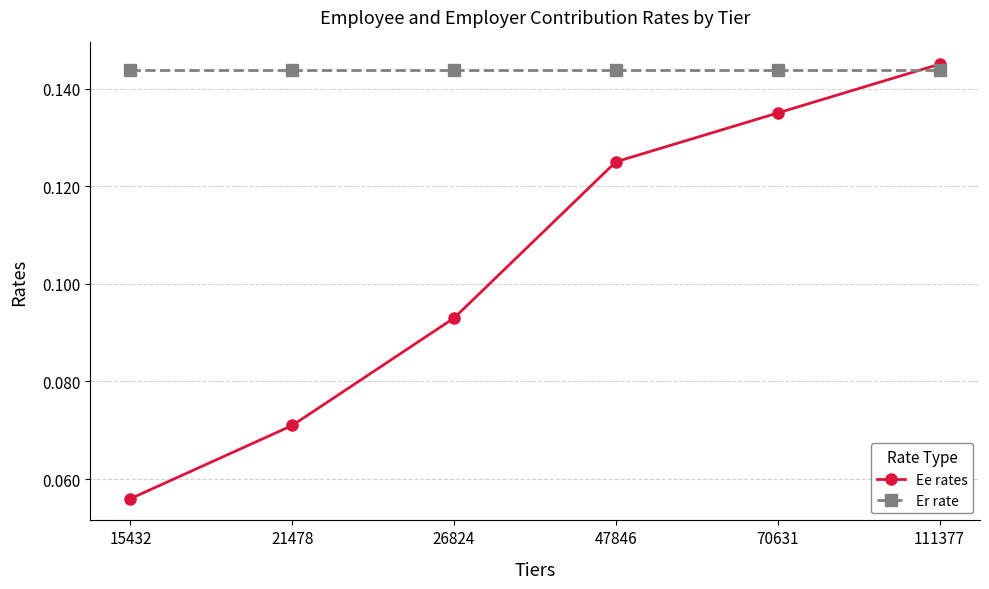

Which category has the lowest value across all series?

15432